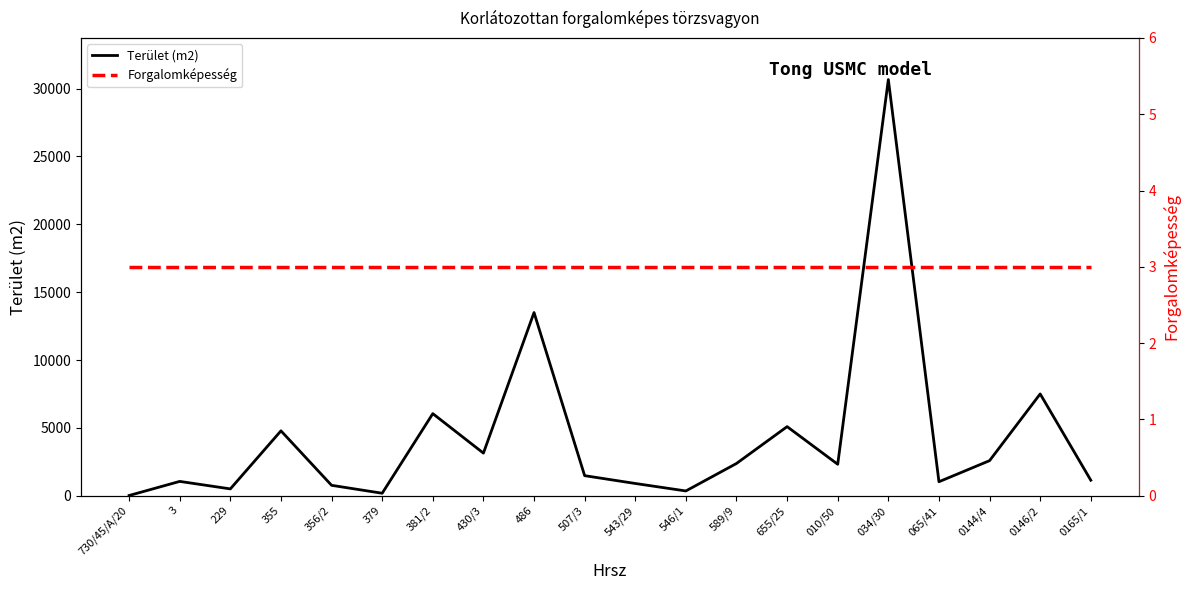

Is the value of Terület (m2) at 065/41 greater than the value of Forgalomképesség at 0144/4?

Yes